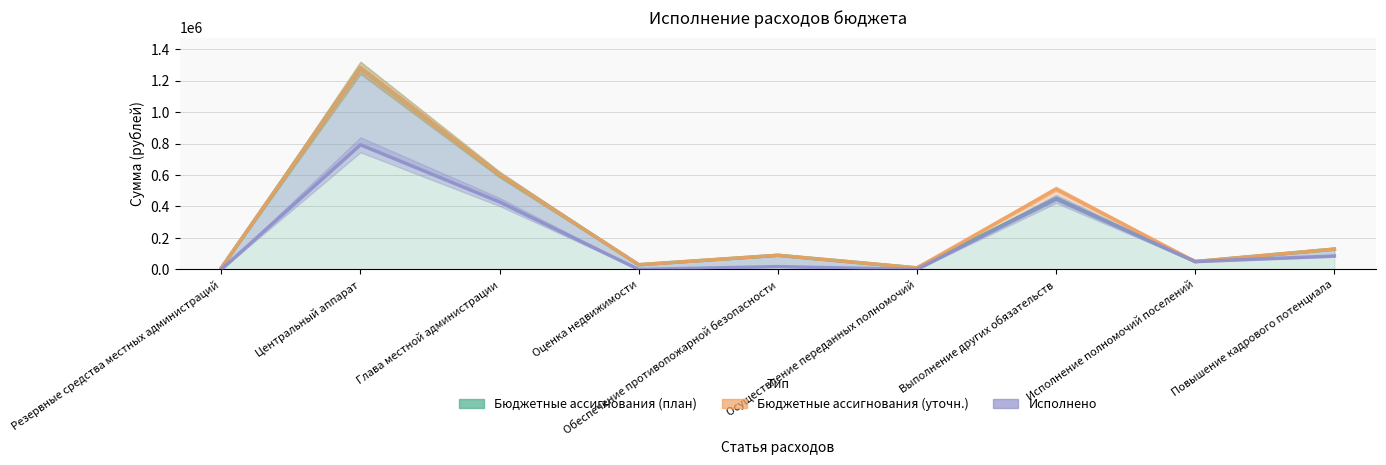

True or false: Бюджетные ассигнования (план) and Бюджетные ассигнования (уточн.) intersect in this chart.

False